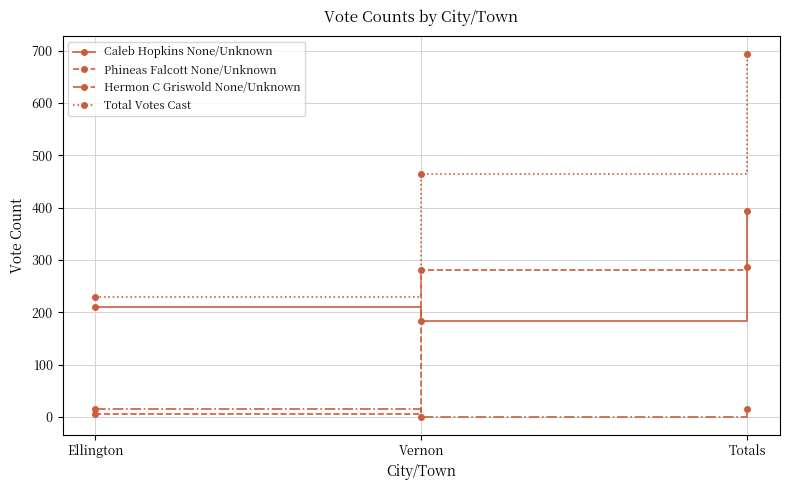

What is the difference between the maximum and minimum values in the Hermon C Griswold None/Unknown series?

14